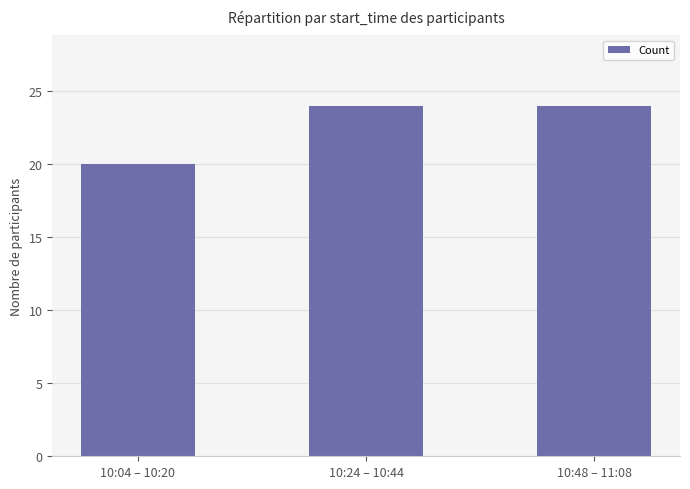

What is the label of the 1st bar from the right?

10:48 – 11:08